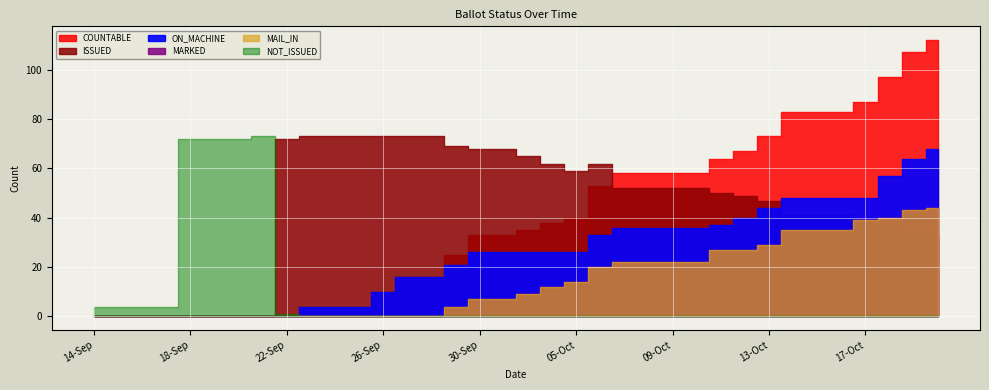

What is the maximum value shown in the chart?

112